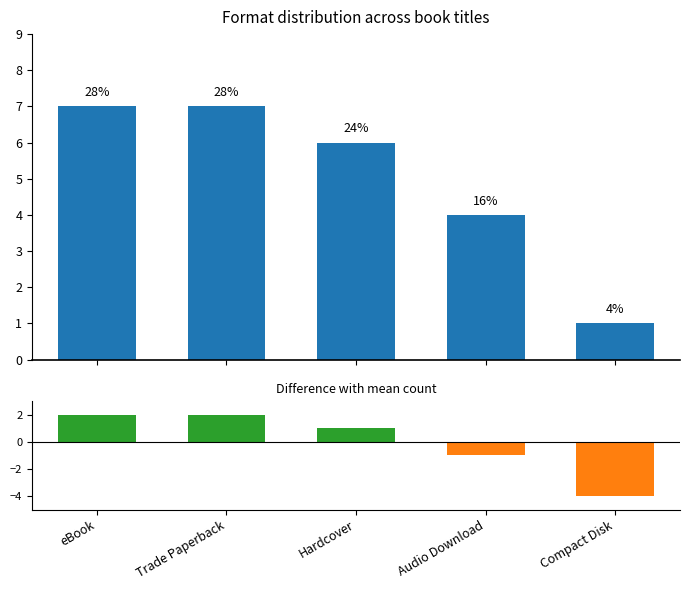

At which label is Count closest to 4?

Audio Download